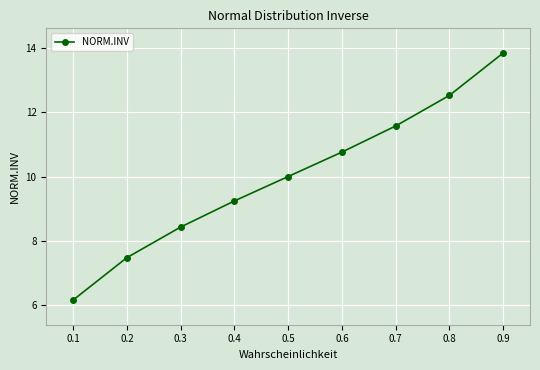

List the labels in order of value, smallest first.

0.1, 0.2, 0.3, 0.4, 0.5, 0.6, 0.7, 0.8, 0.9